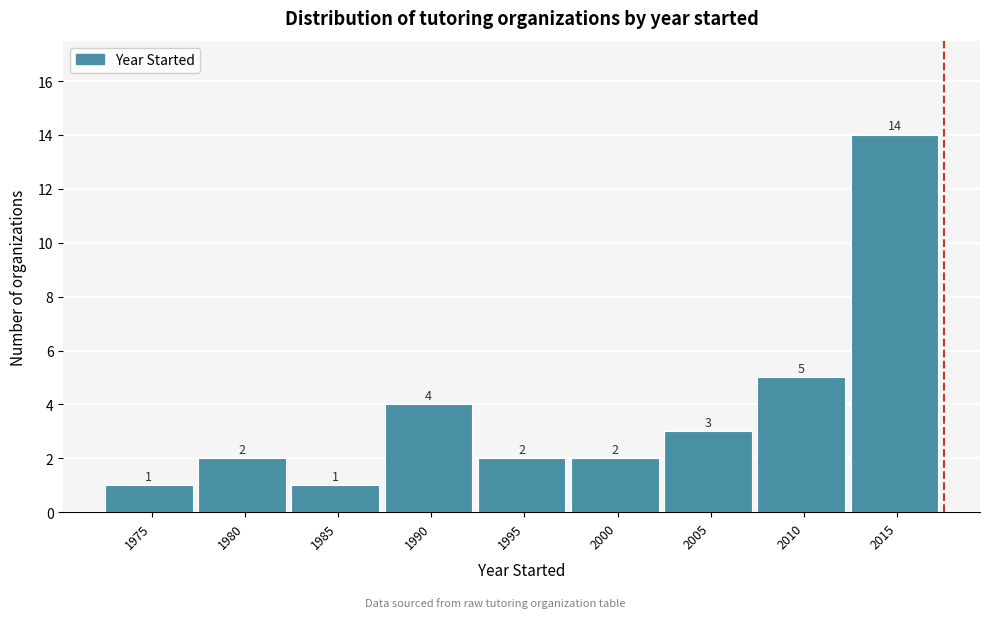

Reading left to right, what are all the values shown in this chart?

1975=1	1980=2	1985=1	1990=4	1995=2	2000=2	2005=3	2010=5	2015=14